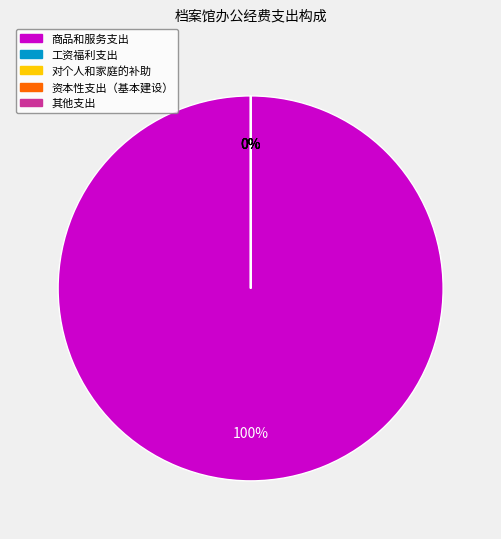

Is there any slice that represents more than half of the pie?

Yes